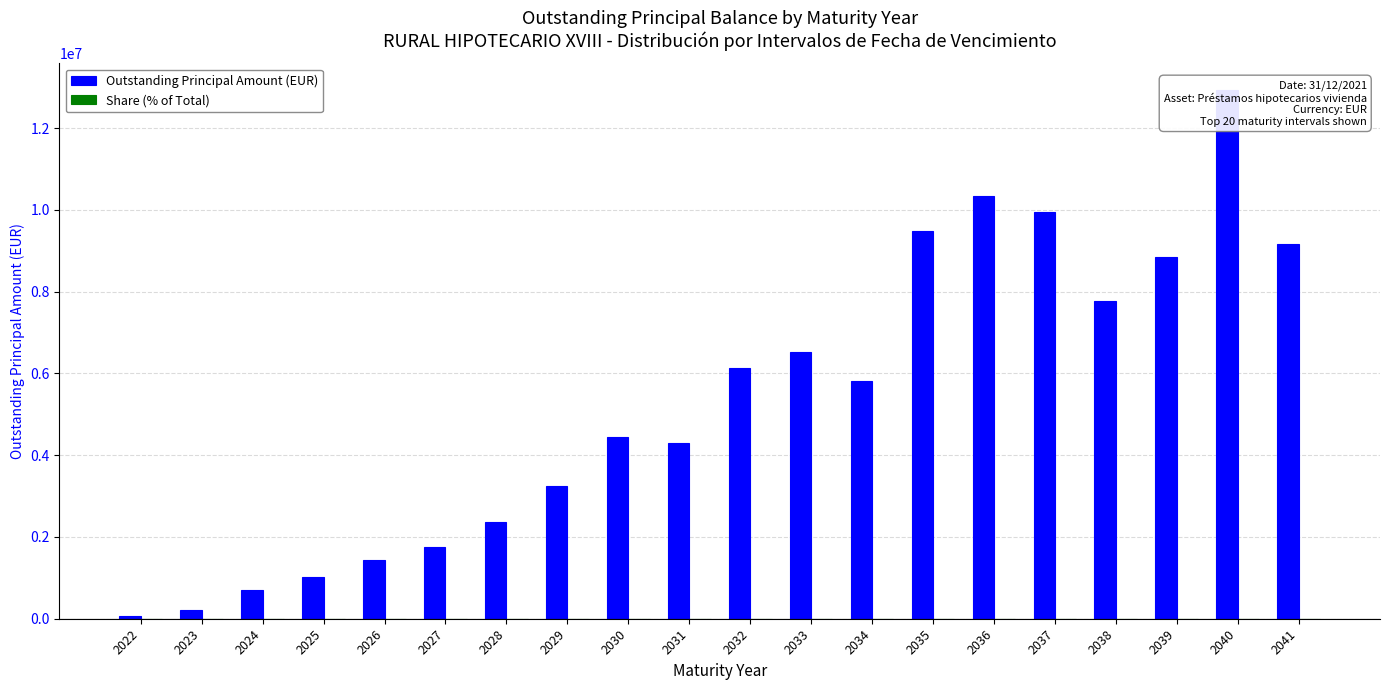

What is the value of the Share (% of Total) bar at the 20th from the left?

4.8